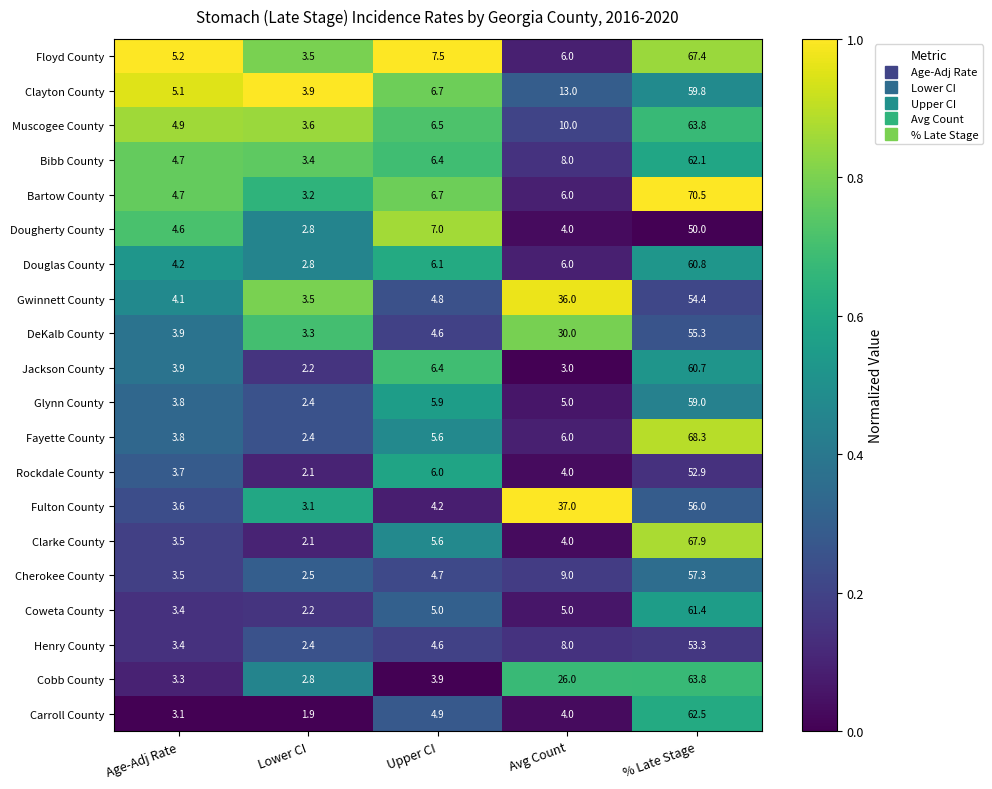

What is the difference between the Fayette County values at % Late Stage and Upper CI?

62.7